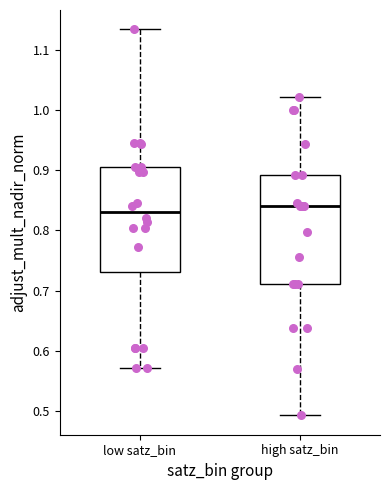

Reading left to right, transcribe this box plot: for each box, give where its median line is, the range the box spans, and where its two whiskers end, as read against the y-axis. The values are not printed on the chart, so give them approximately, as read against the axis.

low satz_bin: median 0.83, box 0.73 to 0.91, whiskers 0.57 to 1.13
high satz_bin: median 0.84, box 0.71 to 0.89, whiskers 0.49 to 1.02